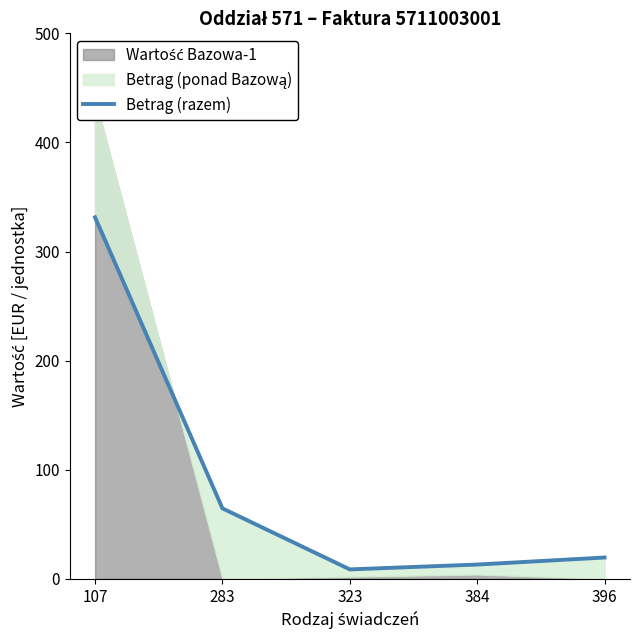

Reading right to left, extract all data points from this chart.

396=19.6	384=13.1	323=8.7	283=64.6	107=331.4